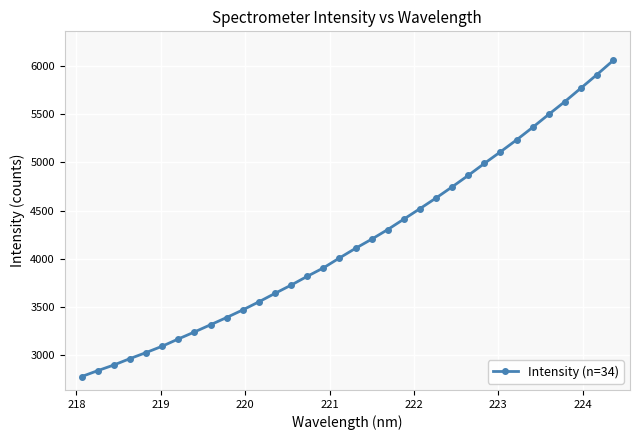

What is the value of the 27th point from the left?

5110.1